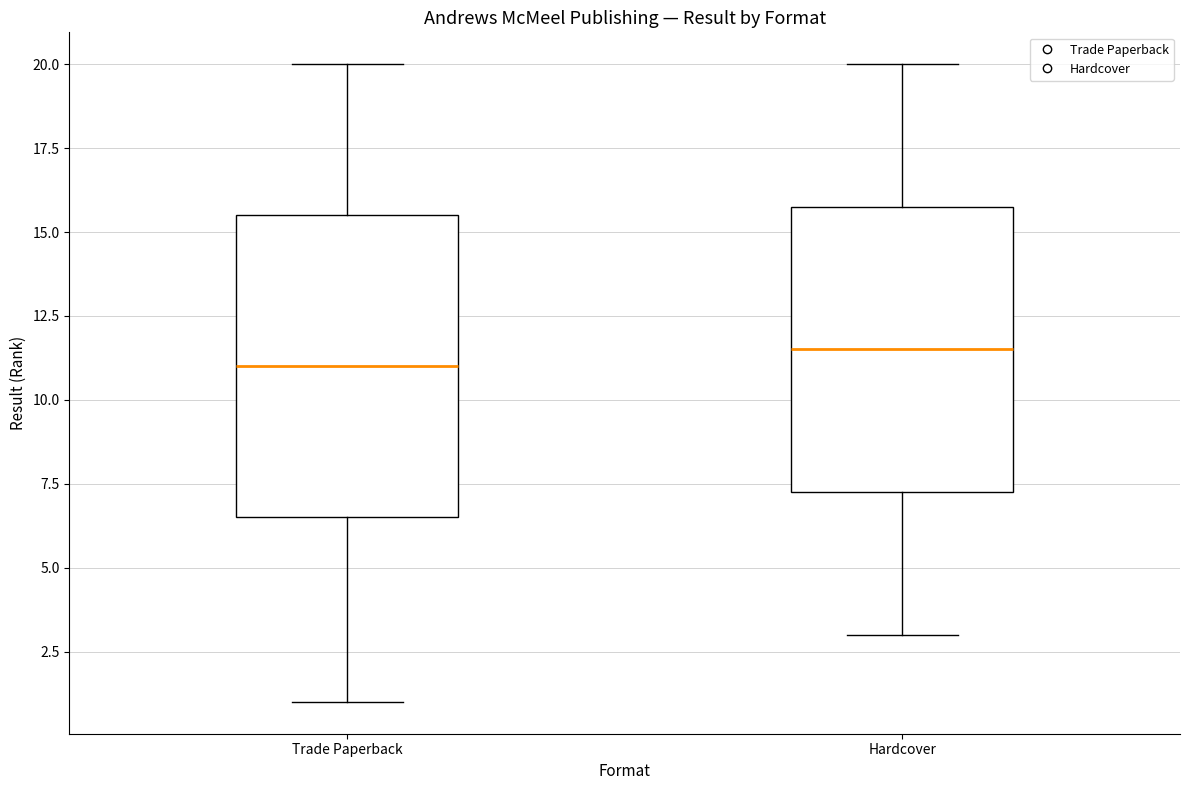

Where does the upper whisker of the box for Trade Paperback end on the y-axis? The values are not printed on the chart, so give them approximately, as read against the axis.

20.0